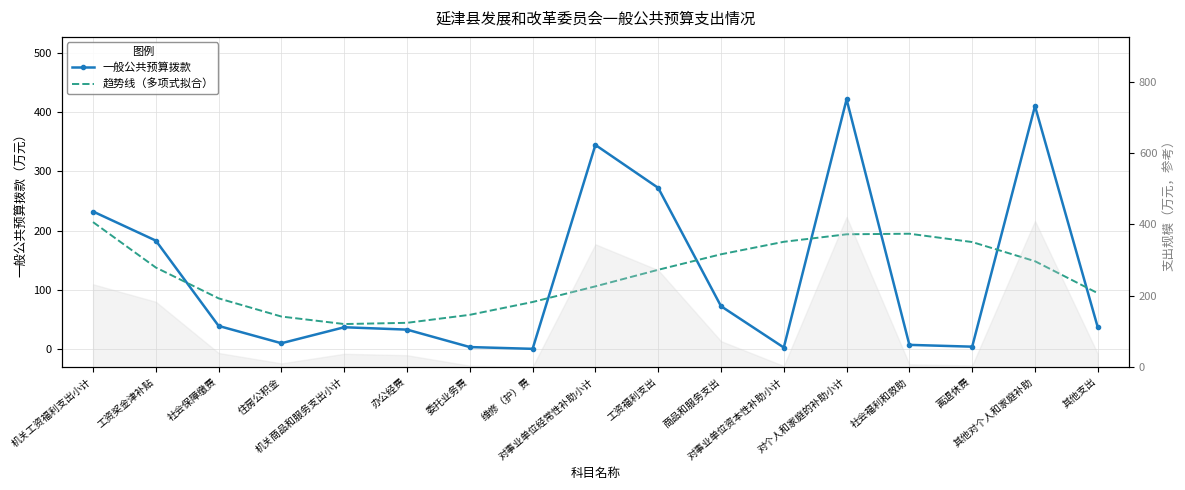

What are all the series names shown in the legend?

一般公共预算拨款, 趋势线（多项式拟合）